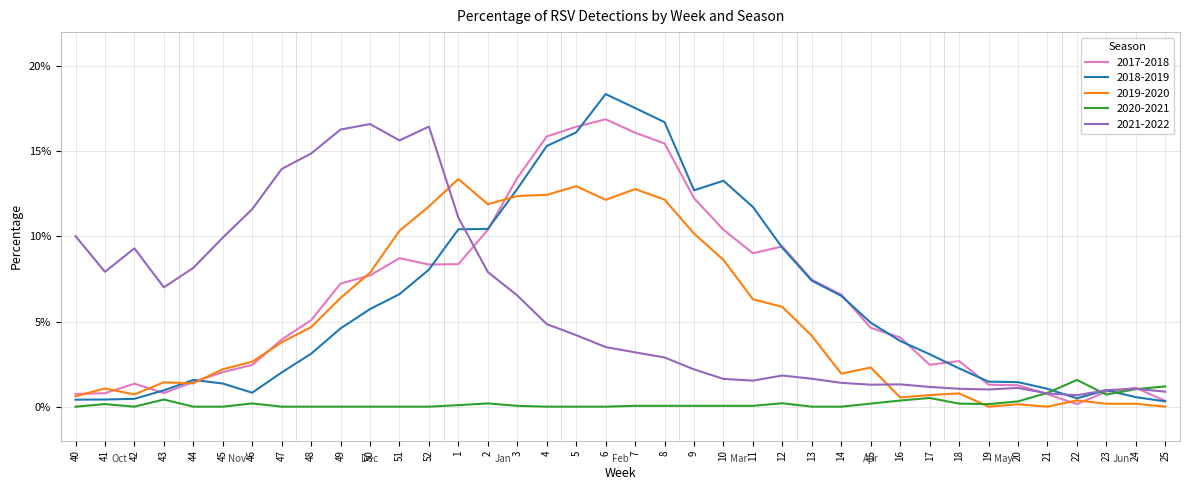

At which category does 2018-2019 reach its first local valley?

46